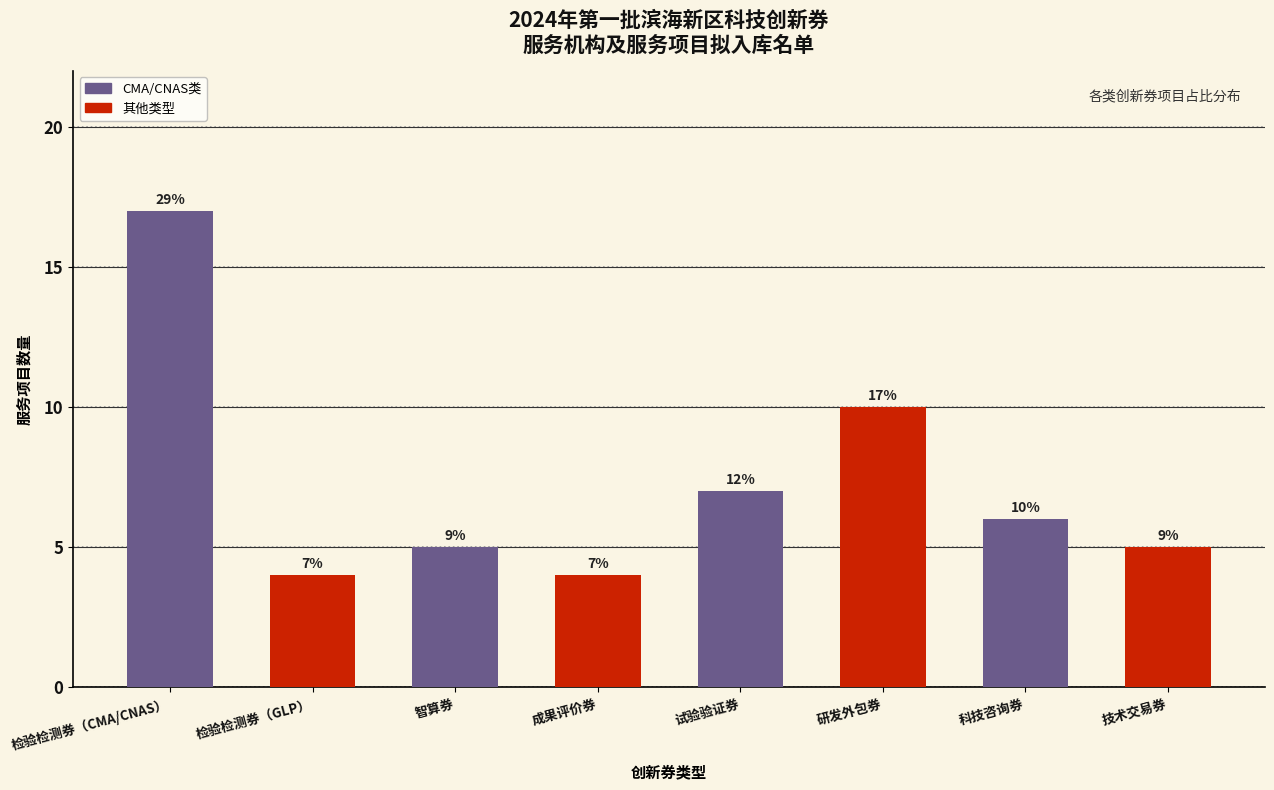

Reading right to left, list all the values displayed in this chart.

技术交易券=5	科技咨询券=6	研发外包券=10	试验验证券=7	成果评价券=4	智算券=5	检验检测券（GLP）=4	检验检测券（CMA/CNAS）=17